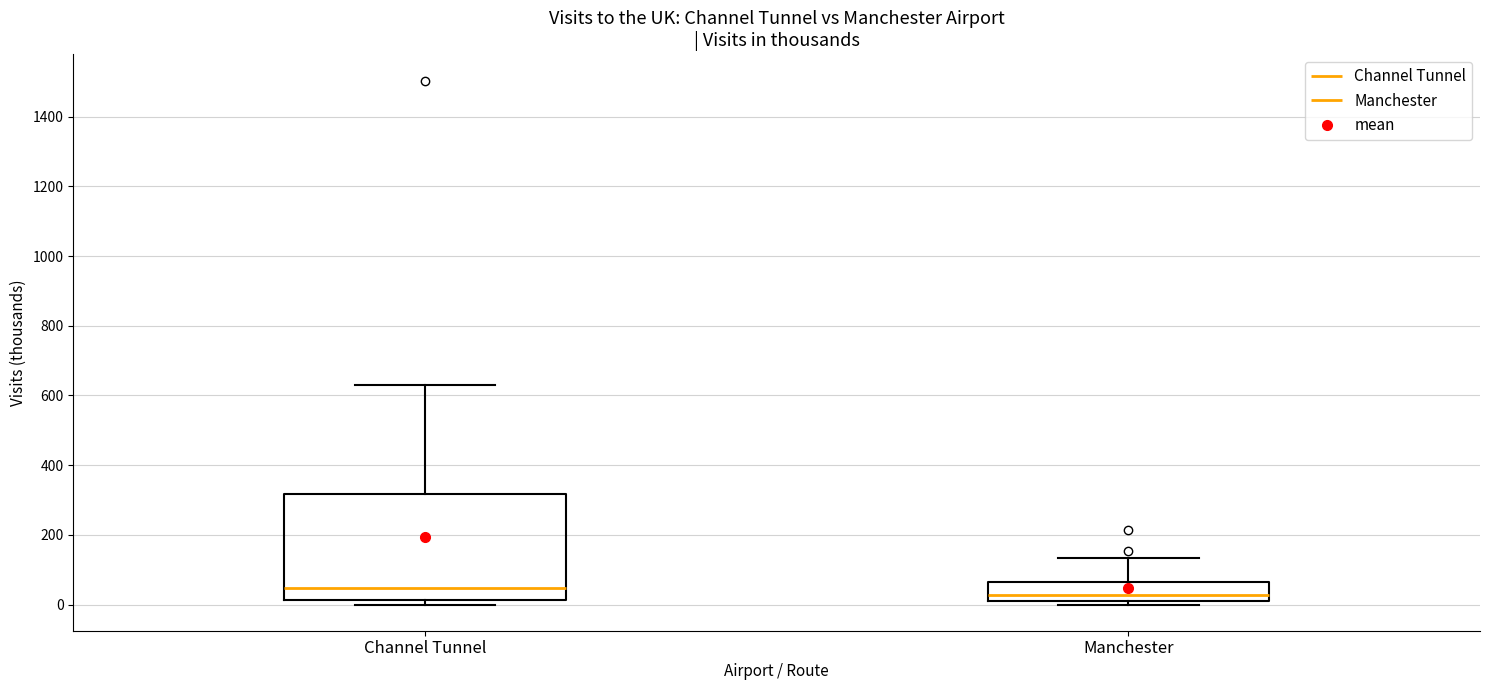

Which box has the highest median line?

Channel Tunnel